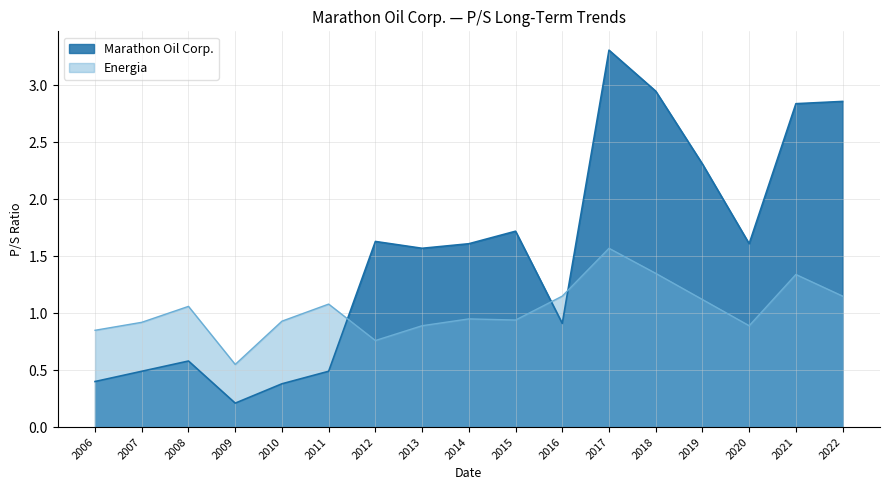

Which series has the largest range (max minus min)?

Marathon Oil Corp.